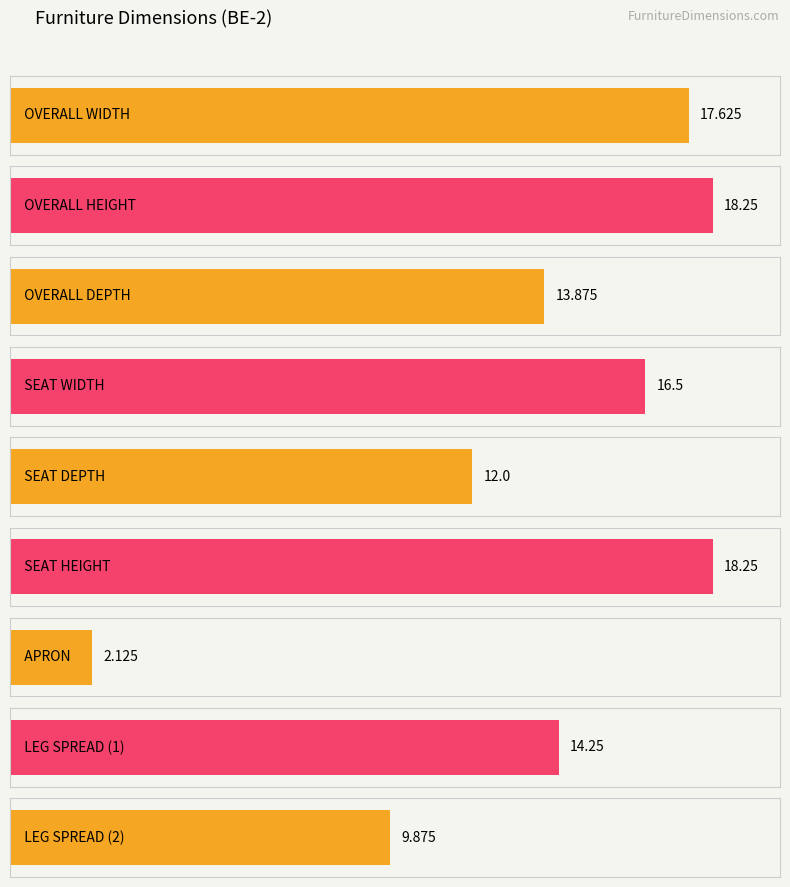

Reading left to right, transcribe all the data shown in this chart.

17.6	18.2	13.9	16.5	12.0	18.2	2.1	14.2	9.9